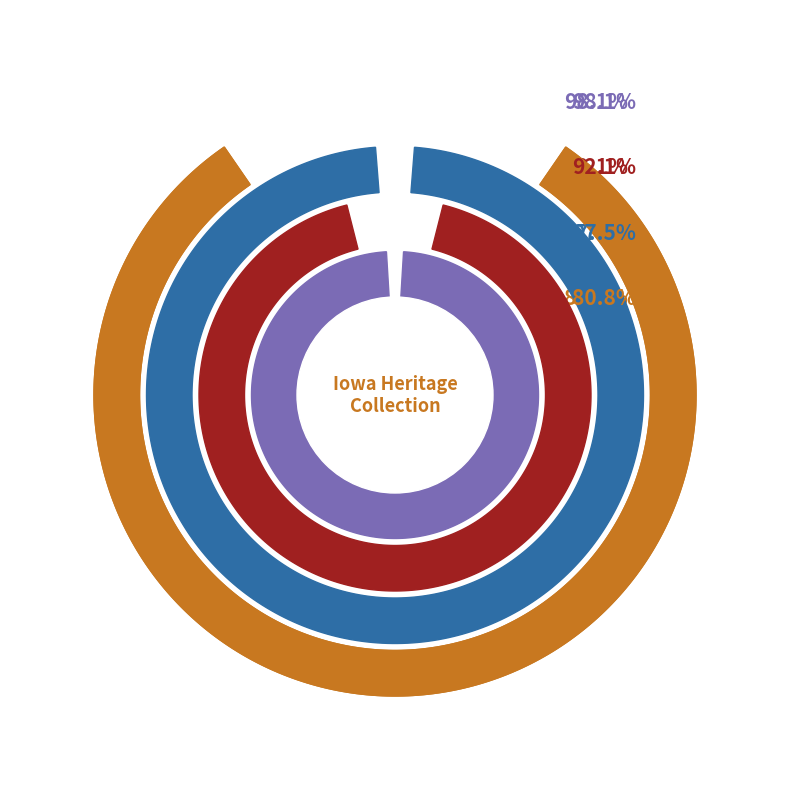

Is there any slice that represents more than half of the pie?

No